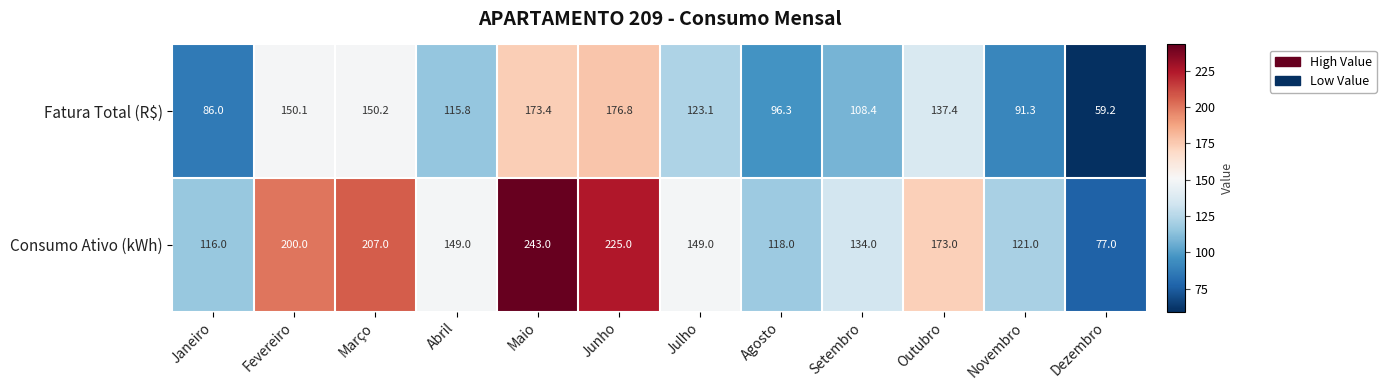

Reading left to right, list all the values displayed in this chart.

Fatura Total (R$): 86.0	150.1	150.2	115.8	173.4	176.8	123.1	96.3	108.4	137.4	91.3	59.2
Consumo Ativo (kWh): 116.0	200.0	207.0	149.0	243.0	225.0	149.0	118.0	134.0	173.0	121.0	77.0